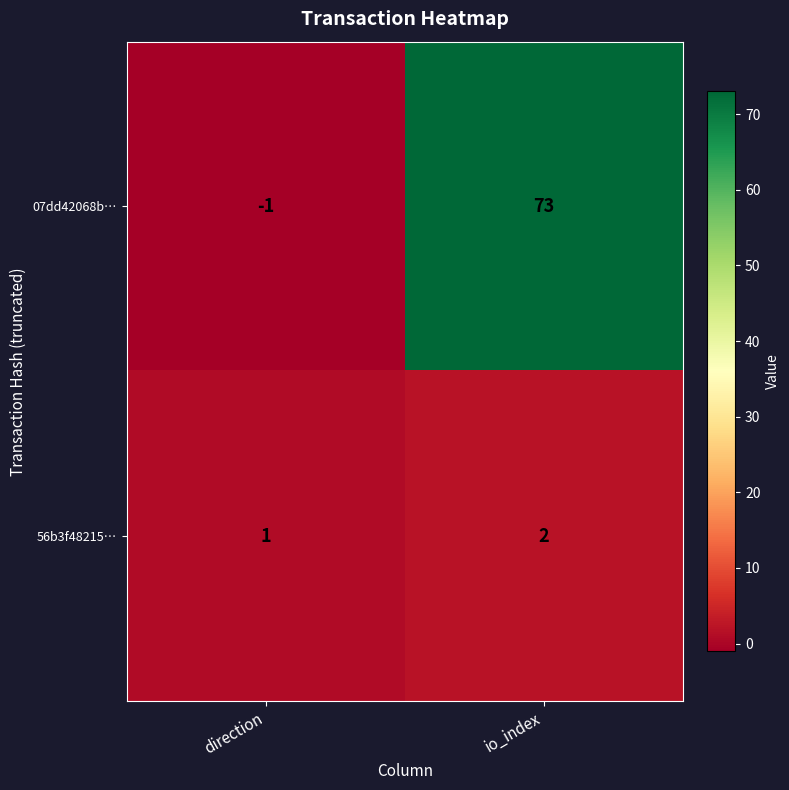

Reading left to right, list all the values displayed in this chart.

07dd42068b…: -1	73
56b3f48215…: 1	2